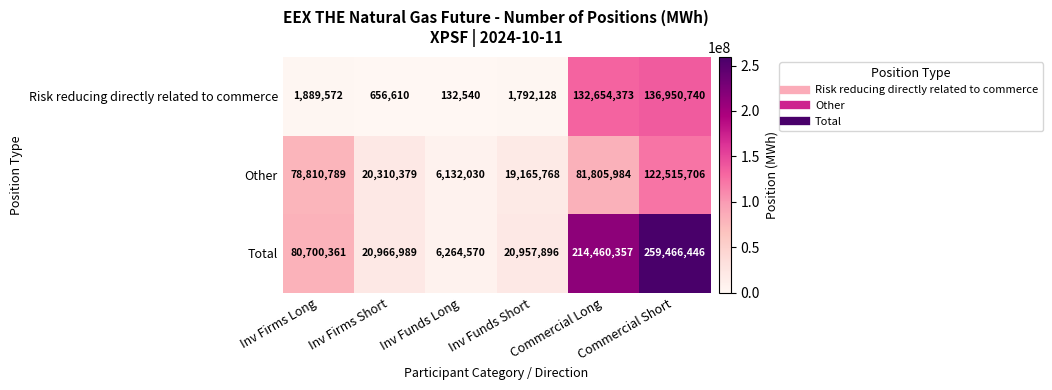

At how many categories does at least one series exceed 122005179?

2